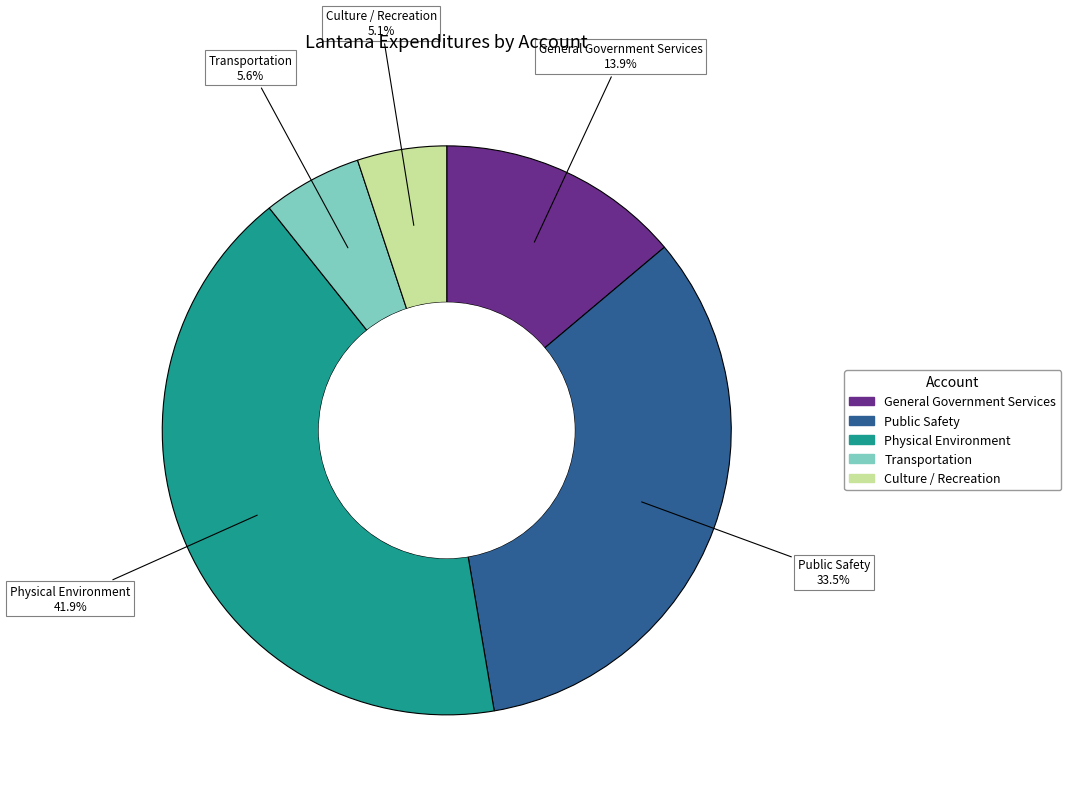

Which category has the smallest portion of the pie?

Culture / Recreation